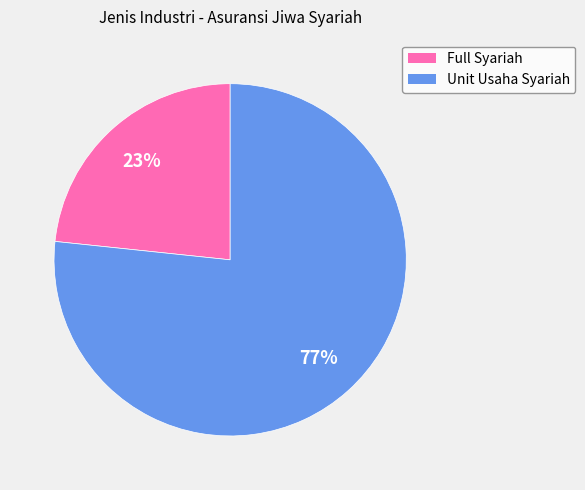

What is the ratio of the value at Full Syariah to the value at Unit Usaha Syariah?

0.3